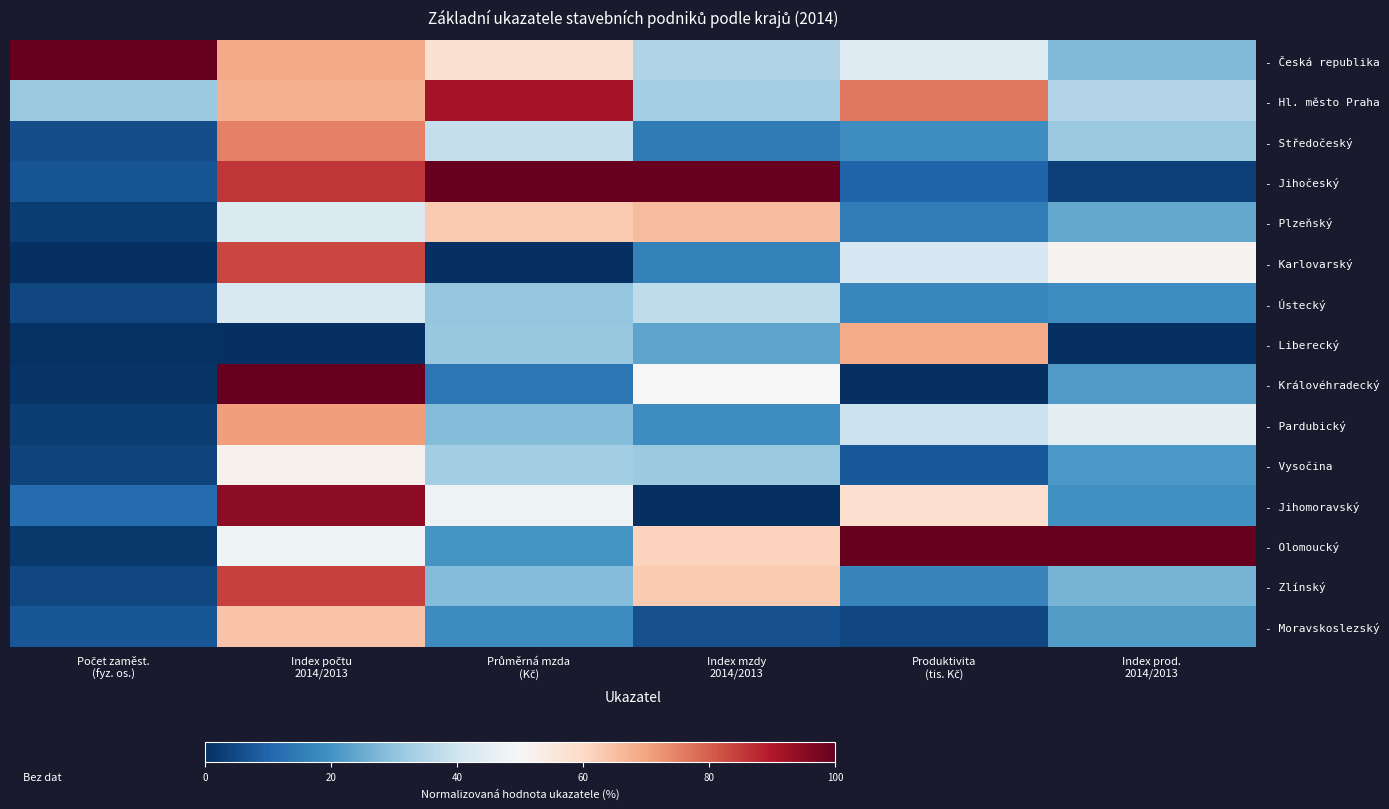

Count the number of data series in this chart.

15